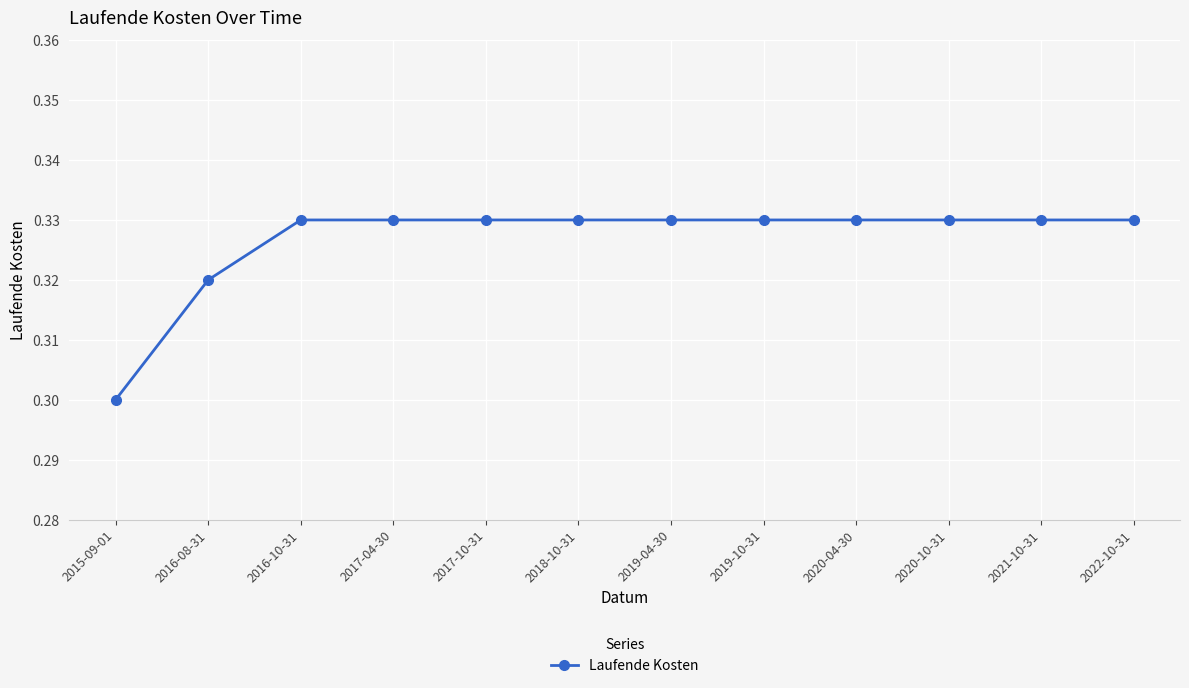

How many values are between 0 and 1?

12